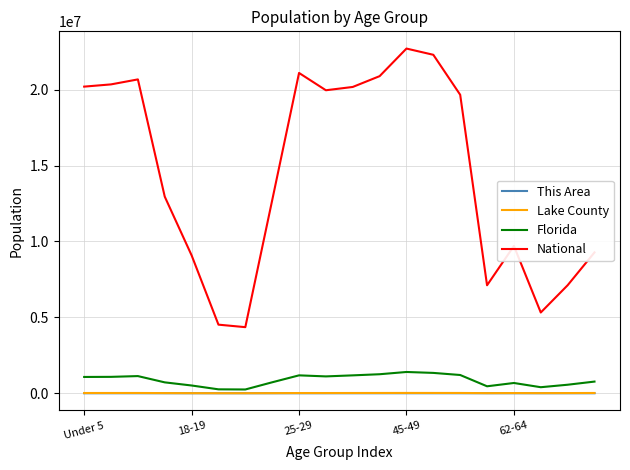

What is the highest value of the Florida series?

1401202